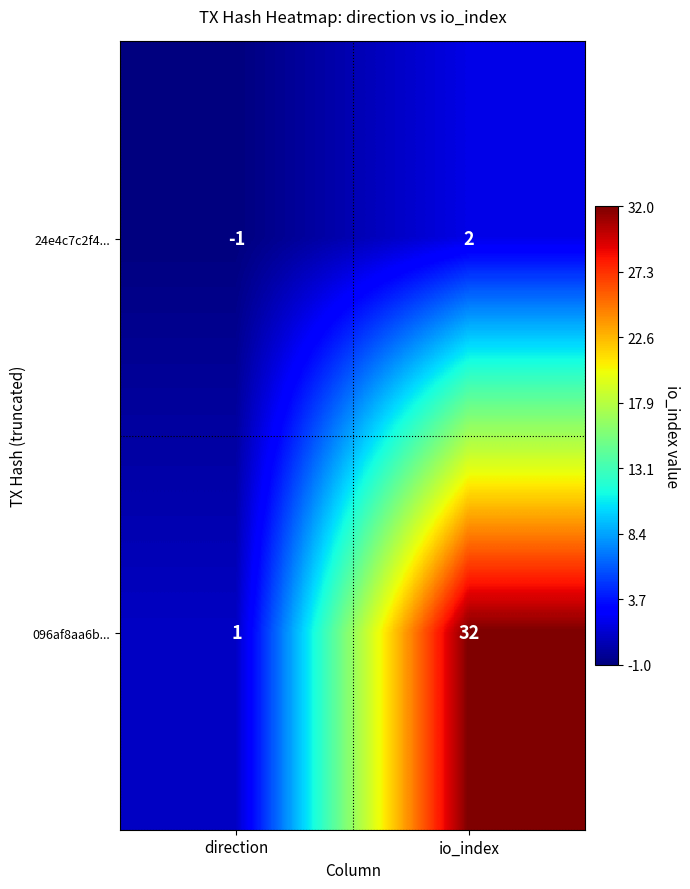

List the series in order of their overall mean, highest first.

096af8aa6b..., 24e4c7c2f4...